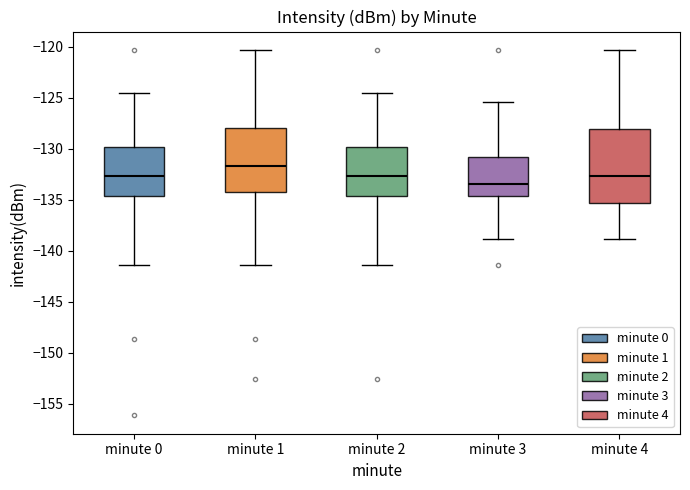

Which box is the tallest, from its lower edge to its upper edge?

minute 4